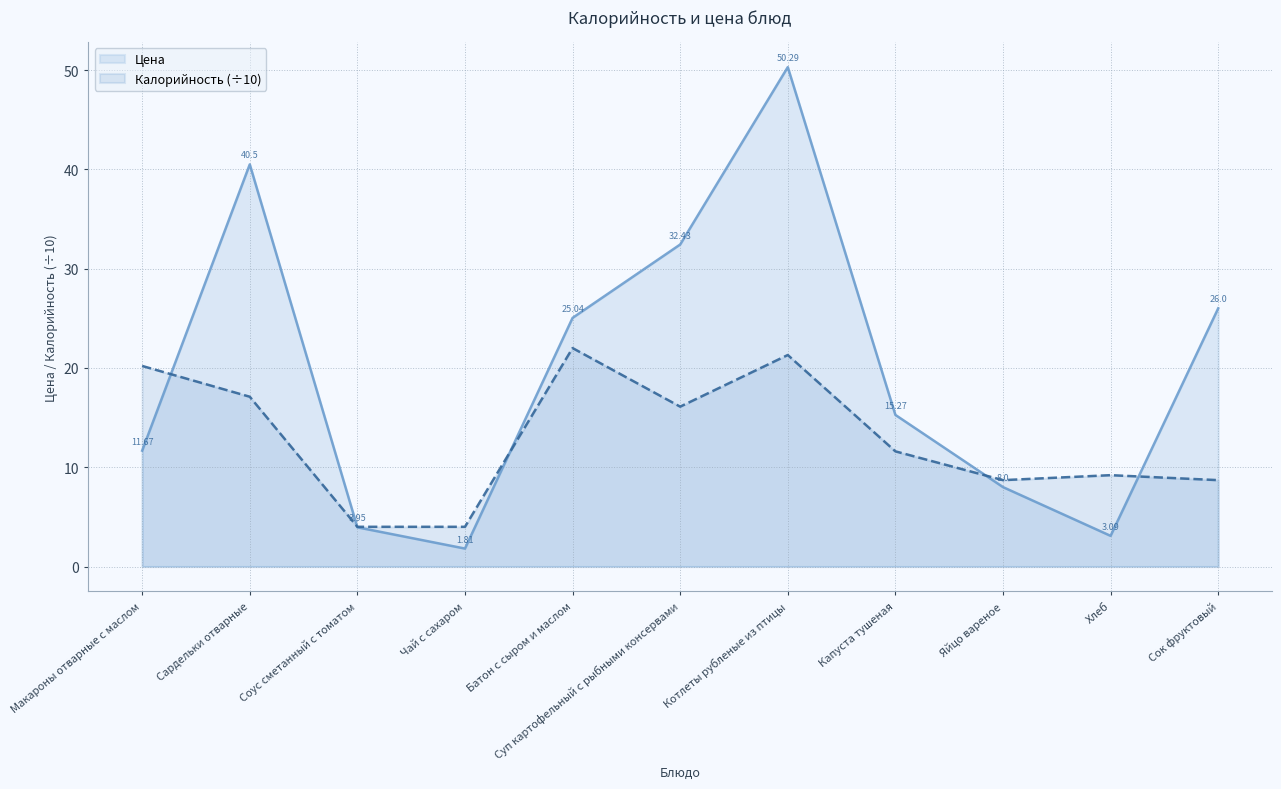

The Цена series shows 3.1 at Хлеб. True or false?

True